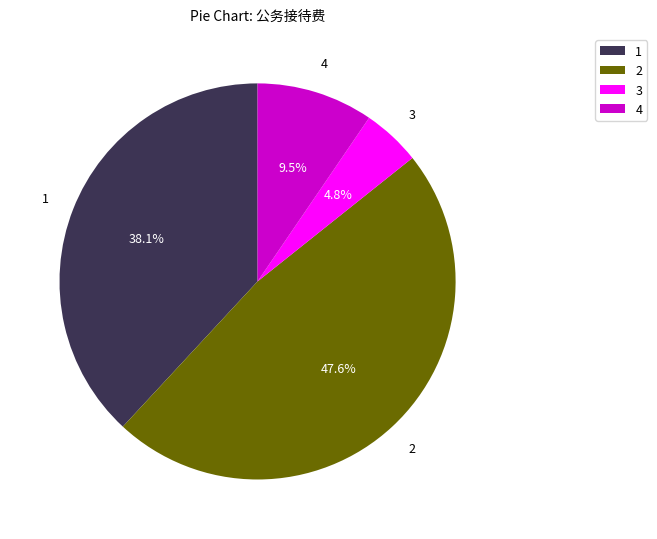

What is the smallest slice in the pie chart?

3